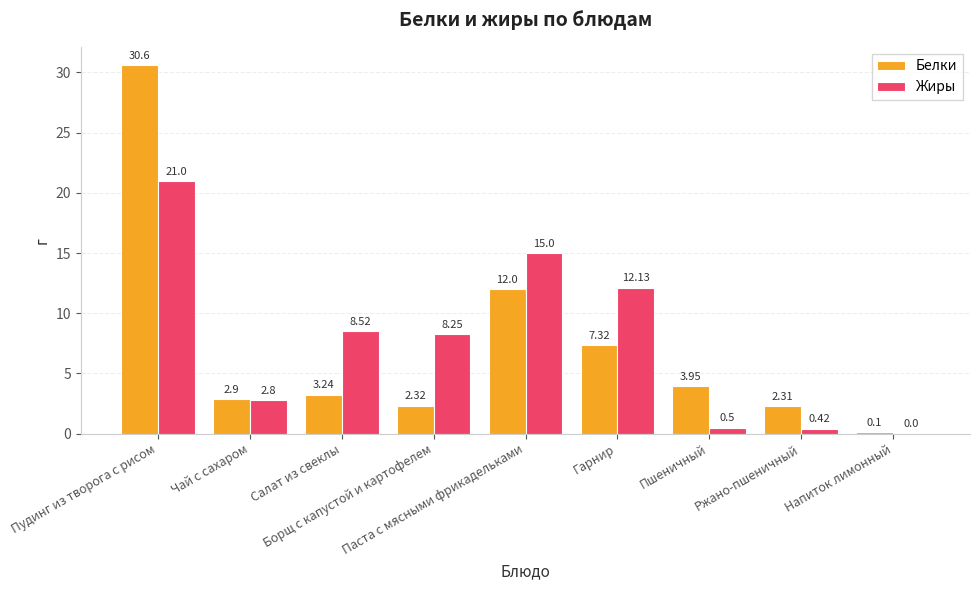

Which category has the highest value in the Жиры series?

Пудинг из творога с рисом